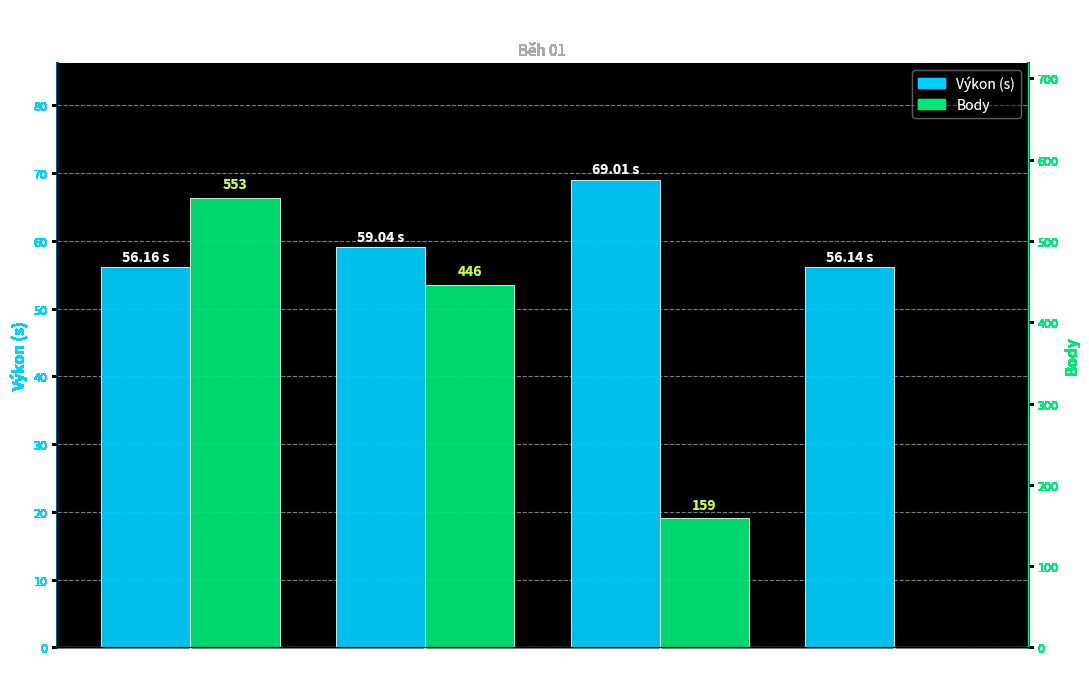

What is the value of the Výkon (s) bar at the 4th from the left?

56.1